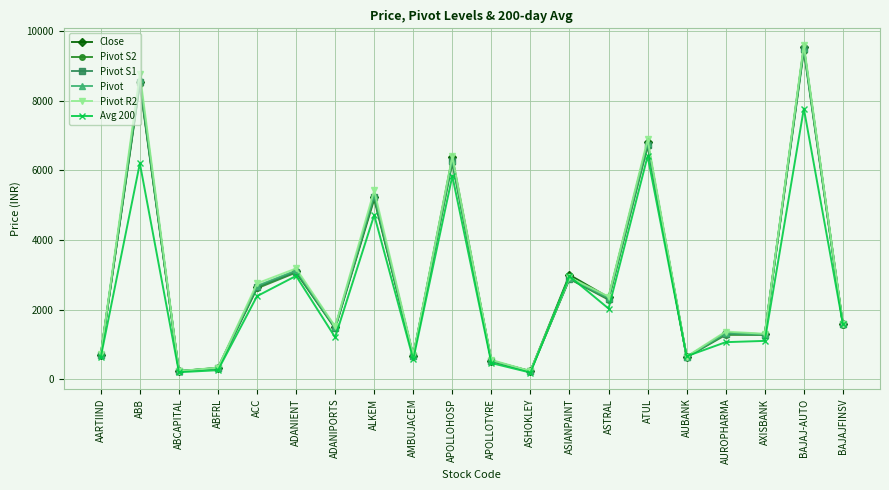

What is the total value across all series at ATUL?

40333.3